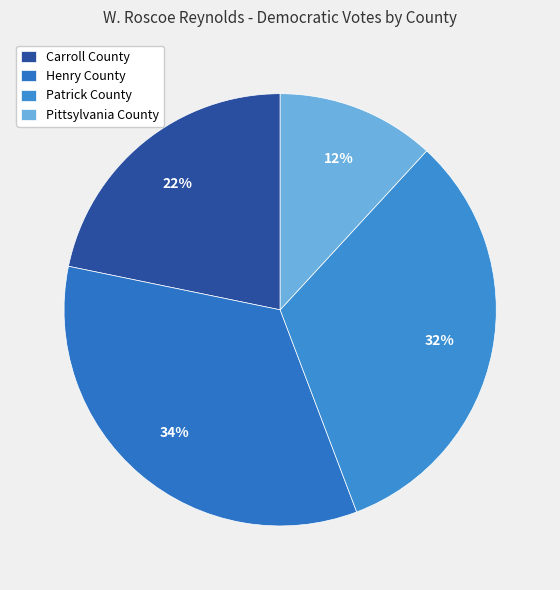

Is there a majority slice in this chart?

No